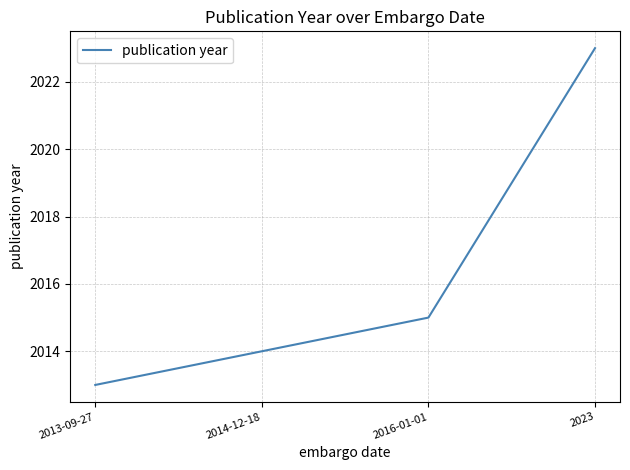

What position from the right is 2016-01-01?

2